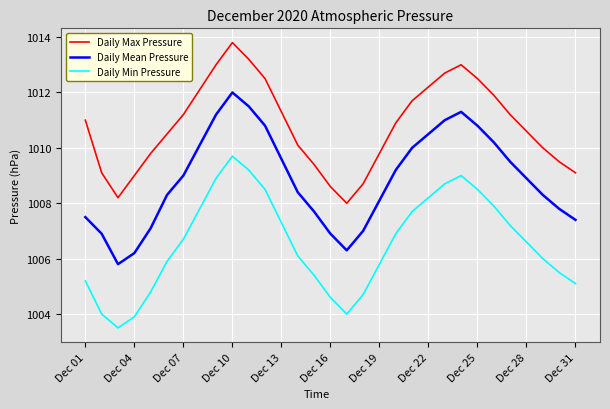

Which series has the largest total across all categories?

Daily Max Pressure